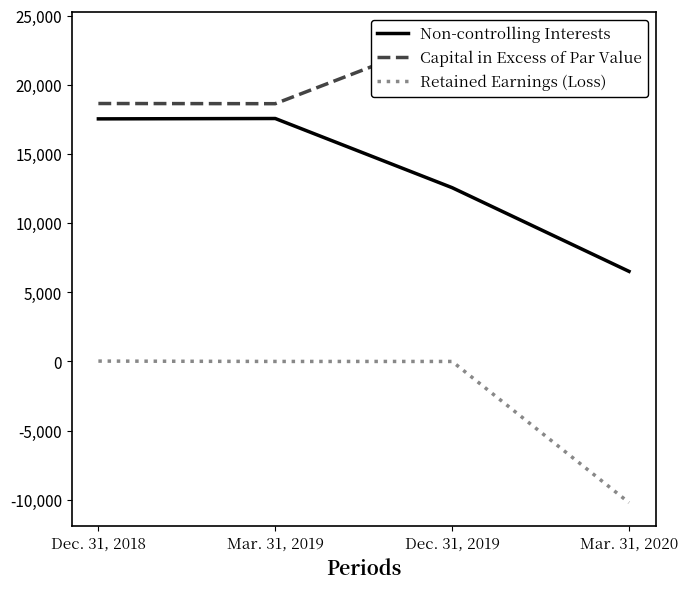

What is the approximate value of Non-controlling Interests at Mar. 31, 2020, to the nearest 100?

6500